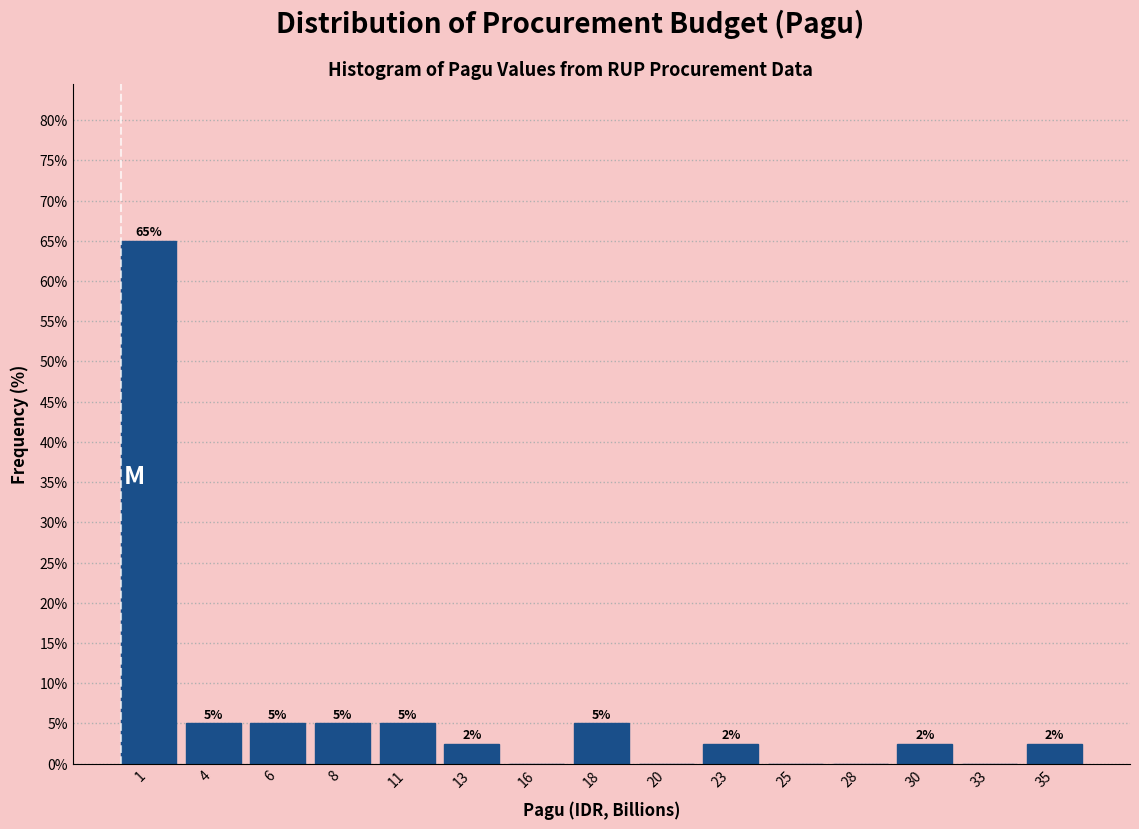

Read the value at 6.

5.0